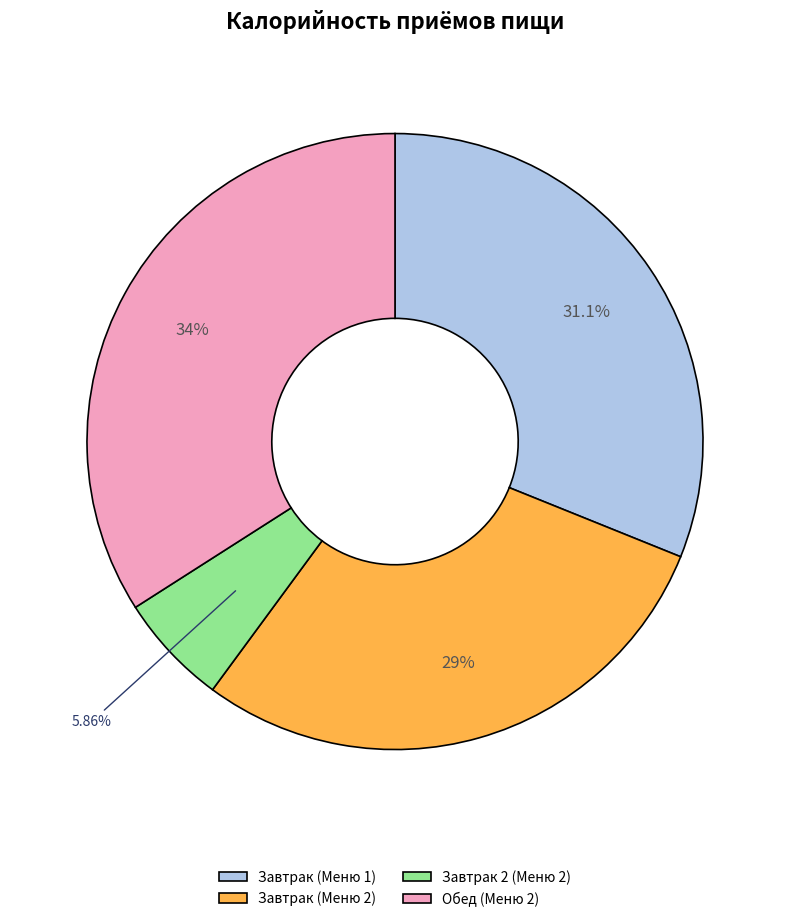

Rank the categories by value from lowest to highest.

Завтрак 2 (Меню 2), Завтрак (Меню 2), Завтрак (Меню 1), Обед (Меню 2)